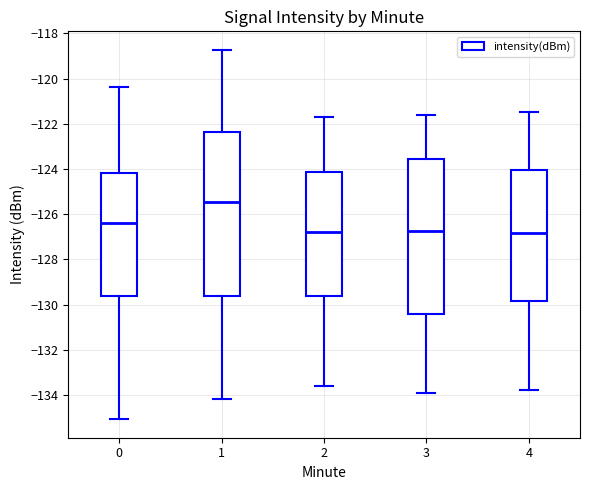

Where does the lower whisker of the box at x = 4 end on the y-axis? The values are not printed on the chart, so give them approximately, as read against the axis.

-133.8